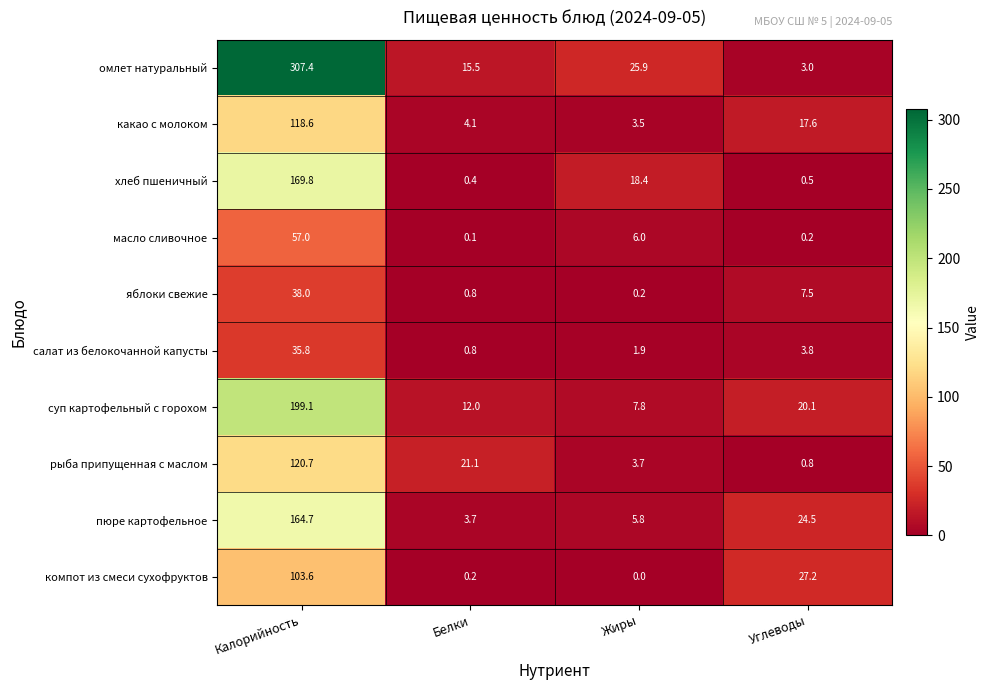

Which series has the widest spread of values?

омлет натуральный